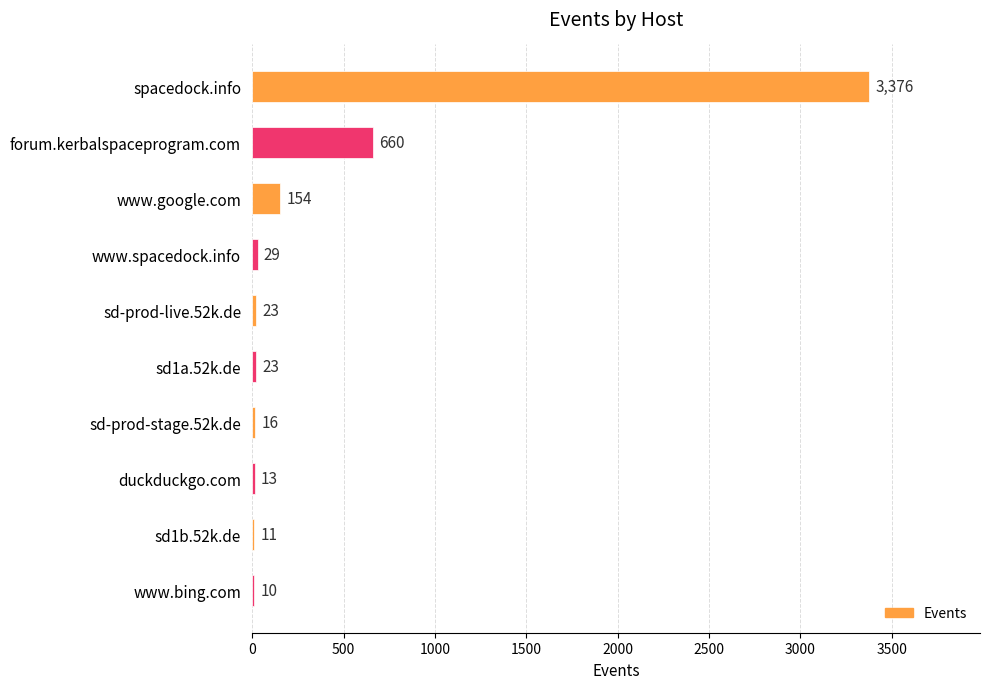

Are the bars grouped side by side (vs. stacked)?

No